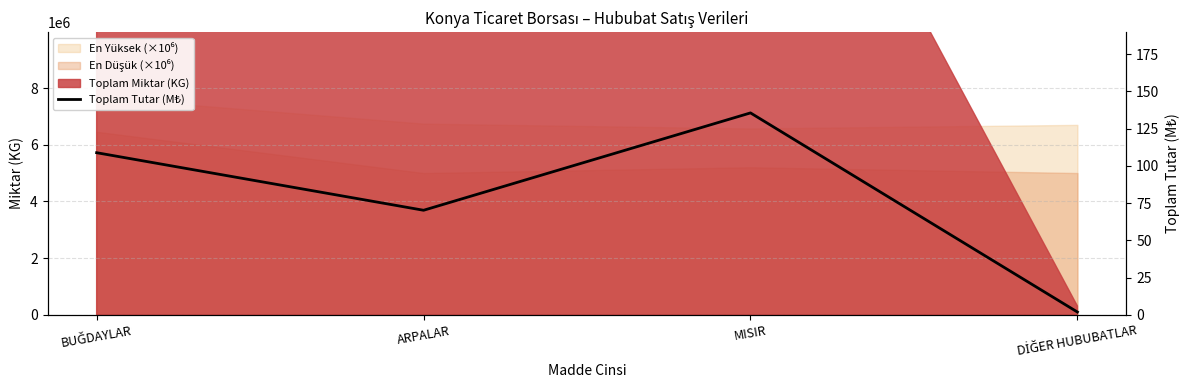

Count the number of values greater than 108.

2